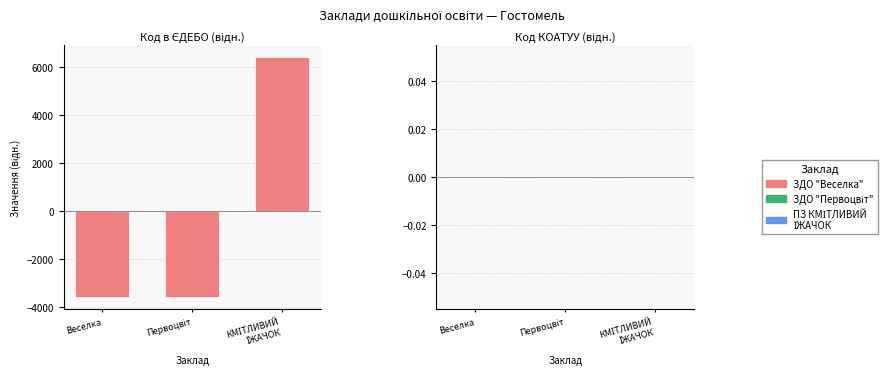

What is the label of the 3rd bar from the right?

Веселка